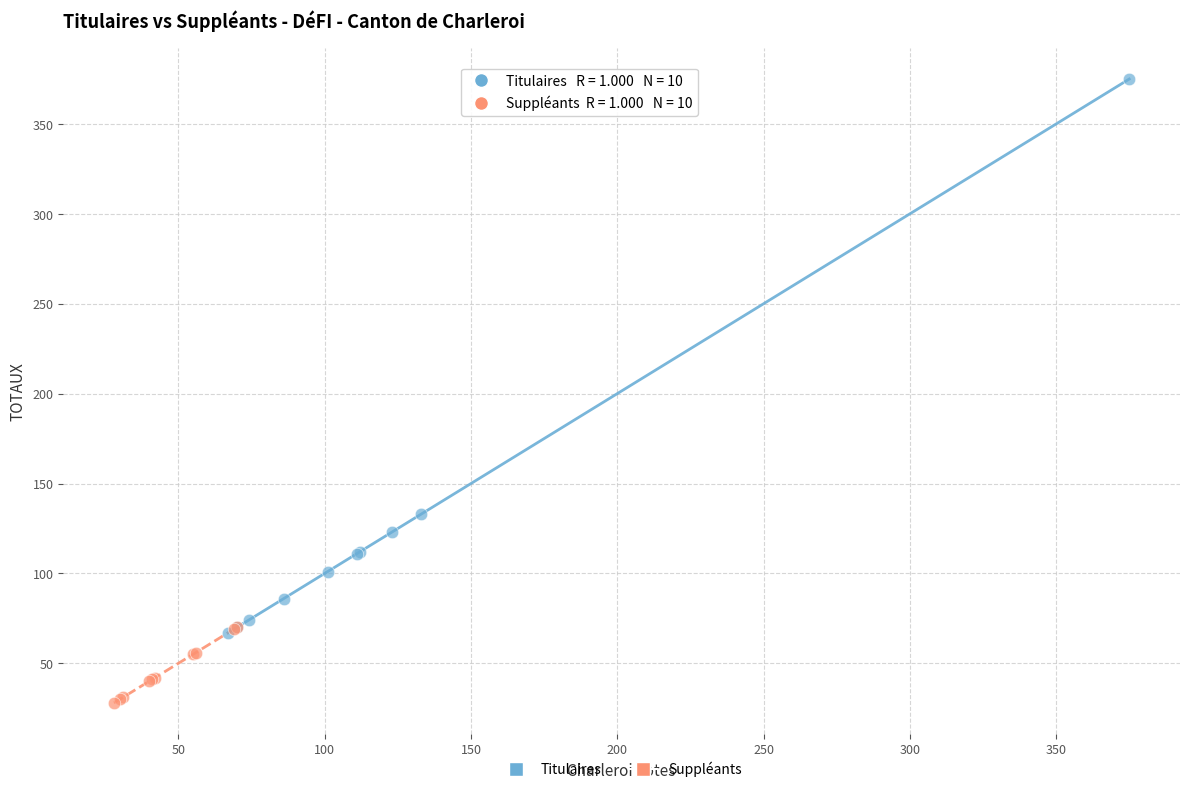

Which series contains the lowest Y value?

Suppléants